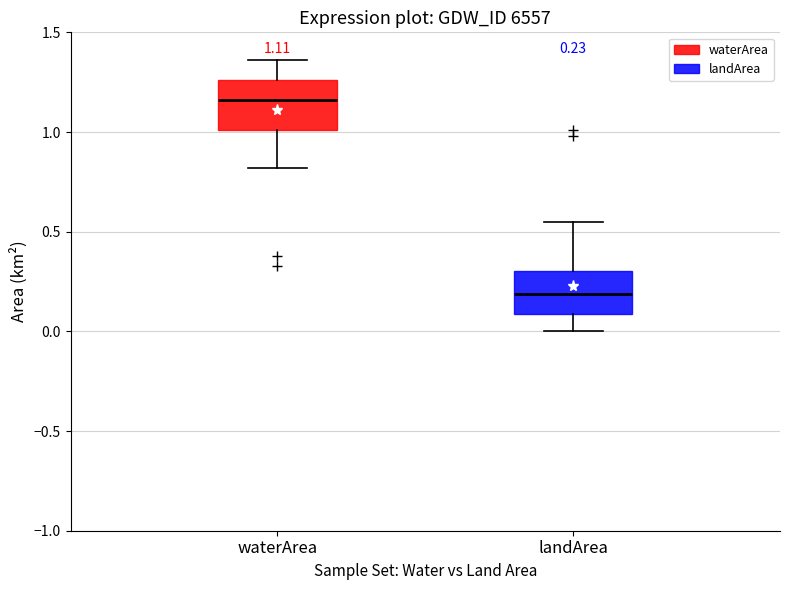

Which box has the highest median line?

waterArea